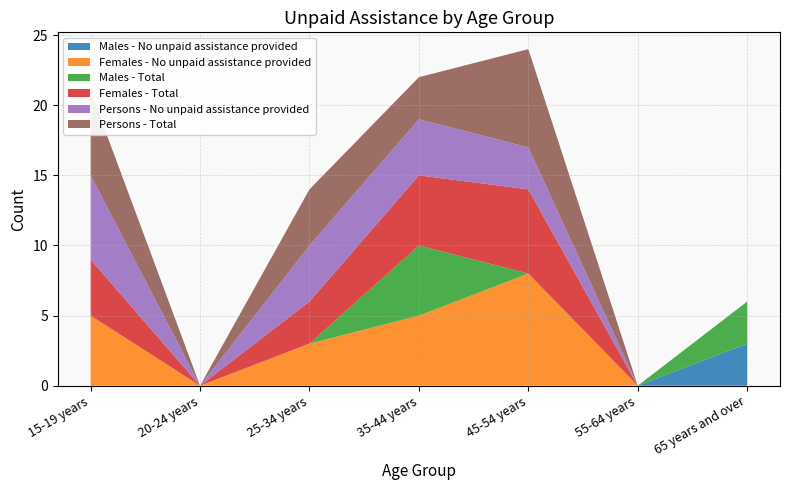

Reading right to left, what are all the values shown in this chart?

Males - No unpaid assistance provided: 65 years and over=3	55-64 years=0	45-54 years=0	35-44 years=0	25-34 years=0	20-24 years=0	15-19 years=0
Females - No unpaid assistance provided: 65 years and over=0	55-64 years=0	45-54 years=8	35-44 years=5	25-34 years=3	20-24 years=0	15-19 years=5
Males - Total: 65 years and over=3	55-64 years=0	45-54 years=0	35-44 years=5	25-34 years=0	20-24 years=0	15-19 years=0
Females - Total: 65 years and over=0	55-64 years=0	45-54 years=6	35-44 years=5	25-34 years=3	20-24 years=0	15-19 years=4
Persons - No unpaid assistance provided: 65 years and over=0	55-64 years=0	45-54 years=3	35-44 years=4	25-34 years=4	20-24 years=0	15-19 years=6
Persons - Total: 65 years and over=0	55-64 years=0	45-54 years=7	35-44 years=3	25-34 years=4	20-24 years=0	15-19 years=6